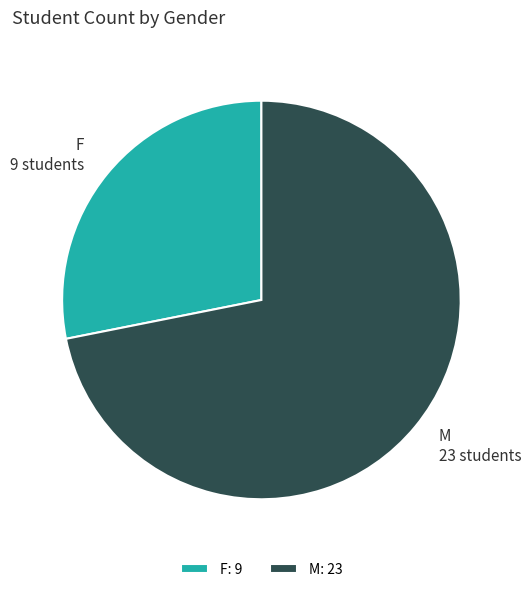

Count the number of slices in the pie.

2